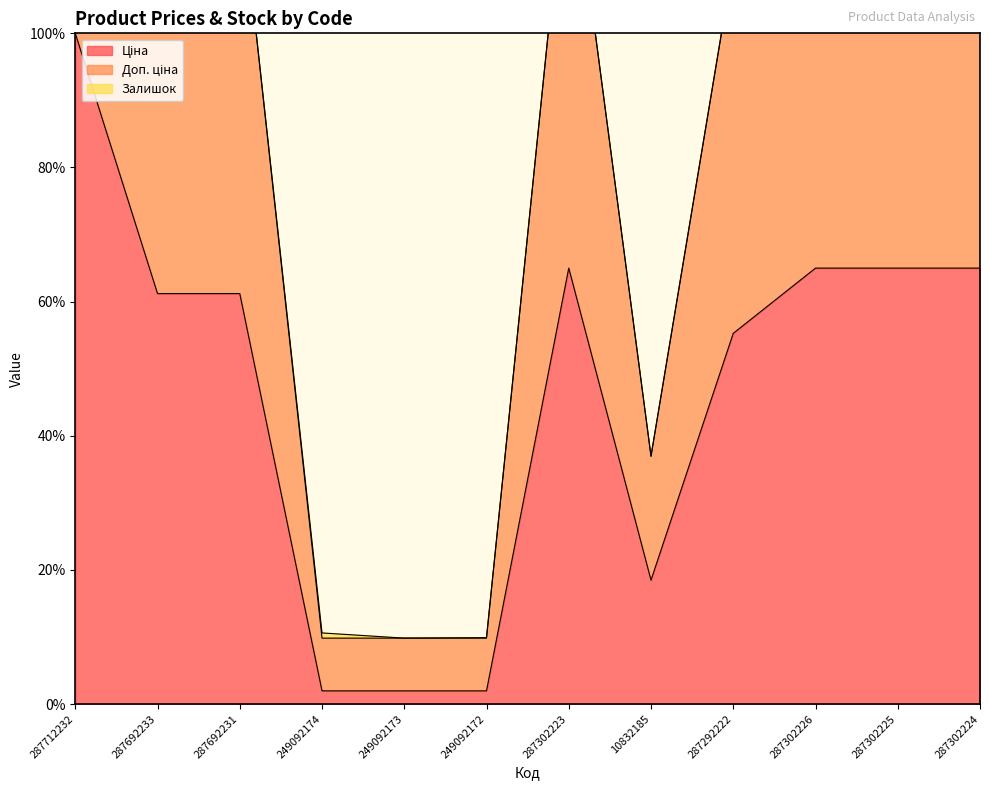

What is the minimum value shown in the chart?

2.0